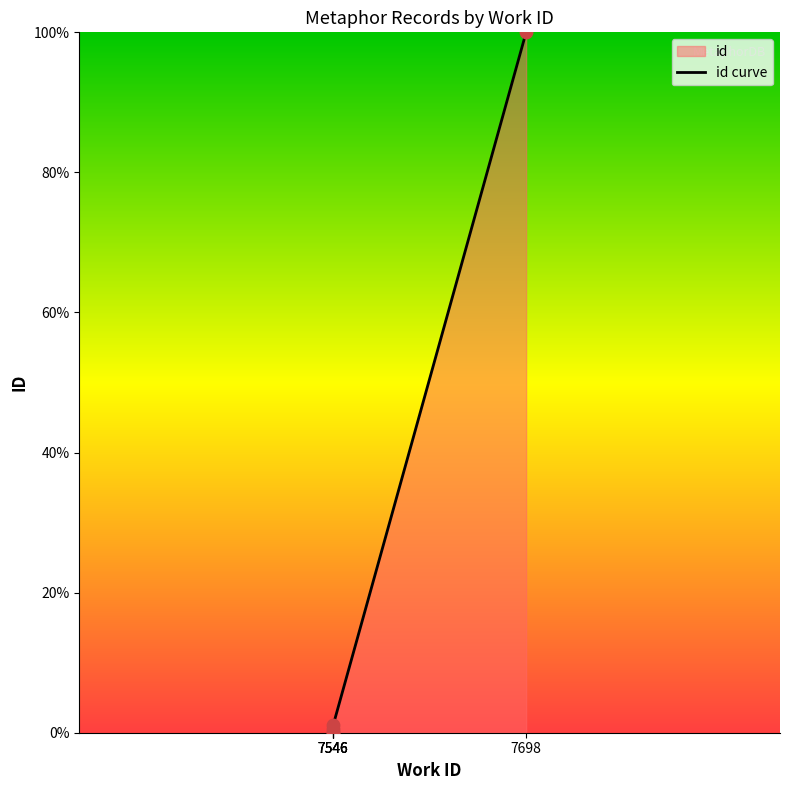

Which has a higher value, 7546 or 7546?

7546